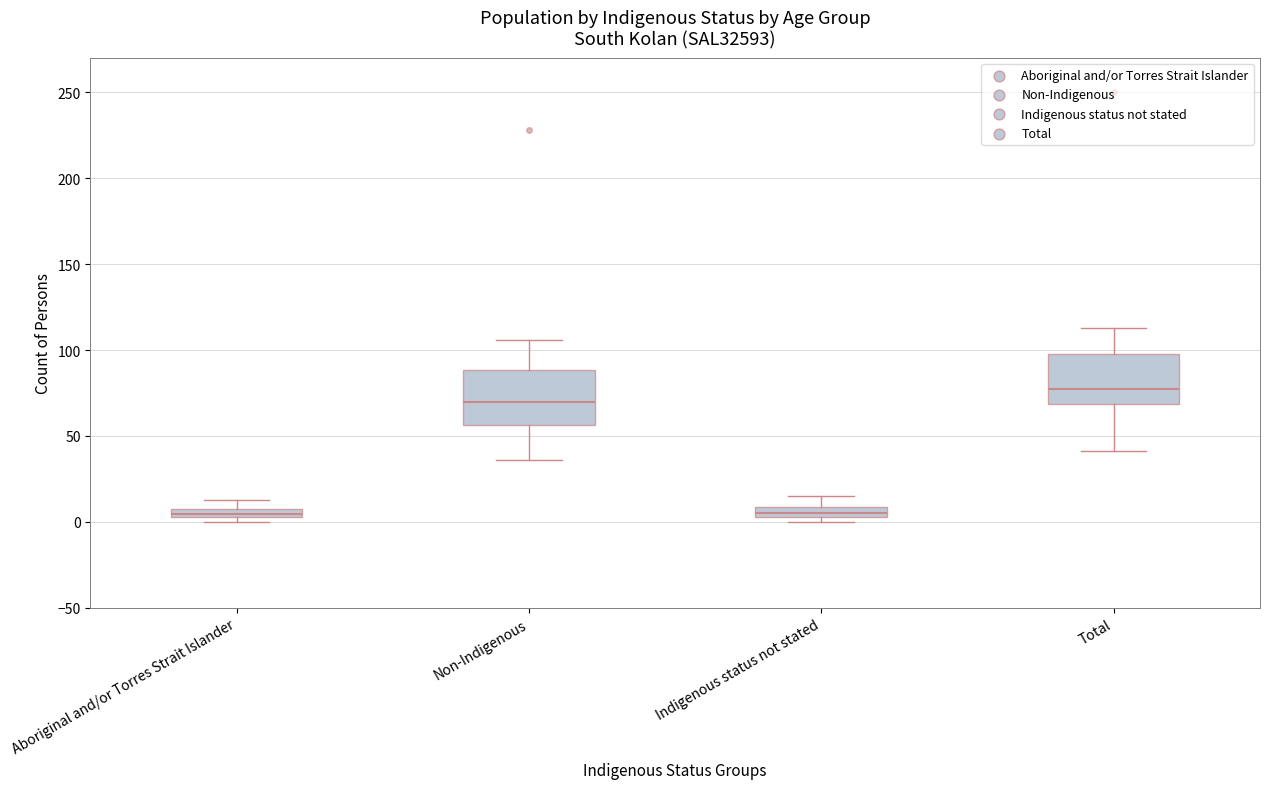

Which box's median line is the highest?

Total